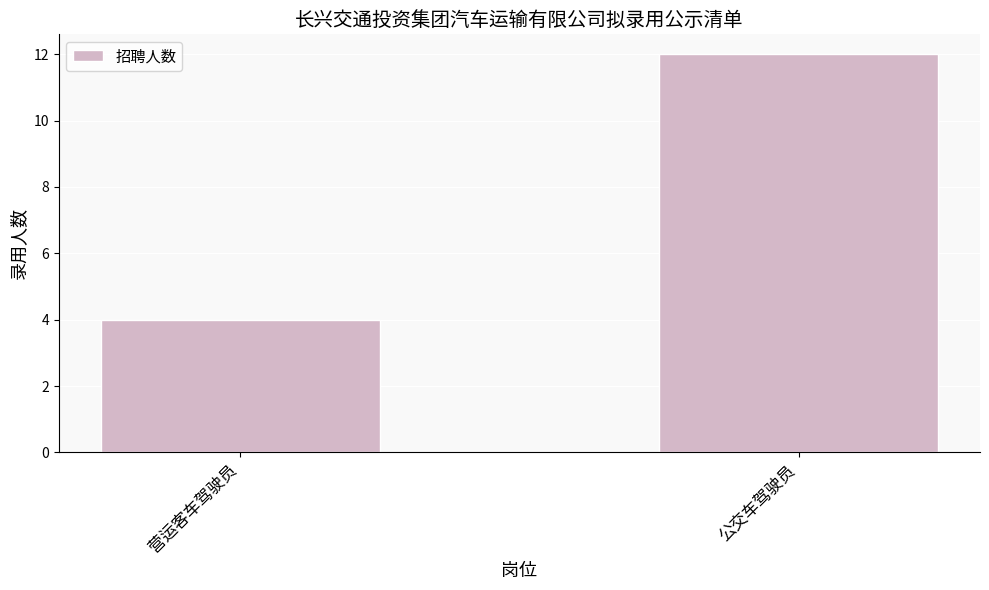

Which category has the lowest value across all series?

营运客车驾驶员